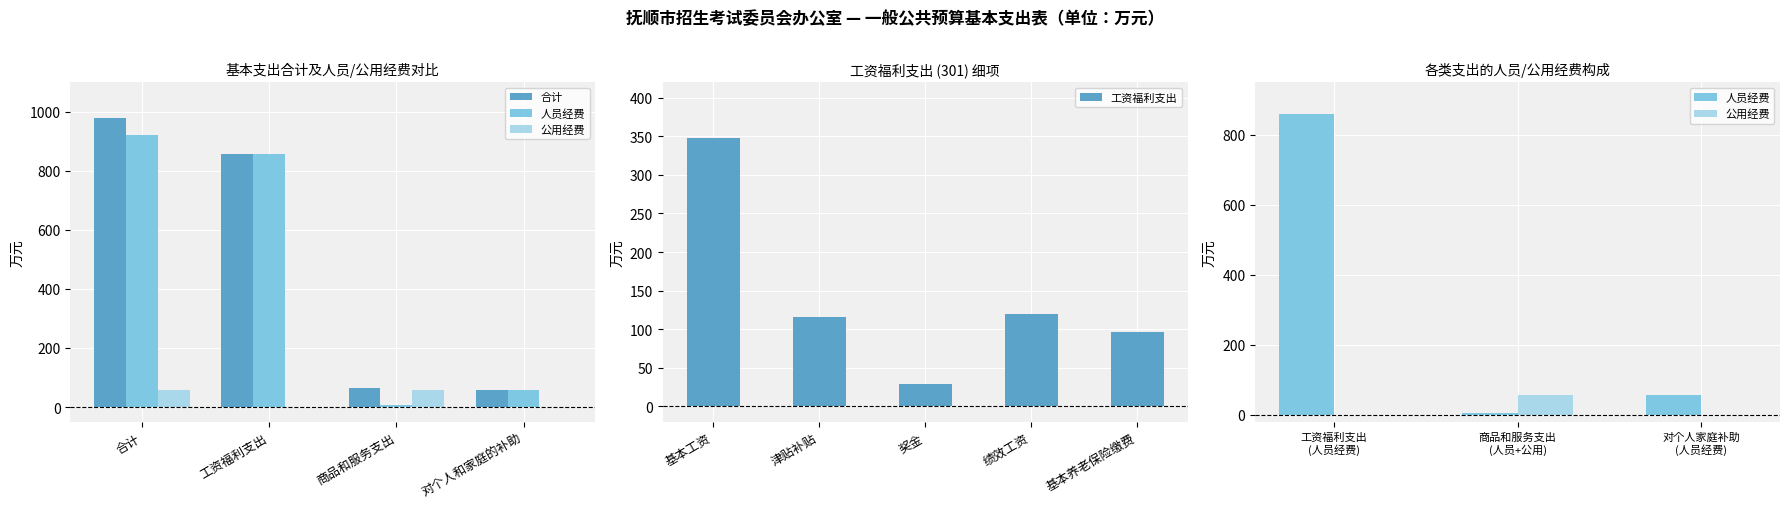

At how many categories does at least one series exceed 119?

2